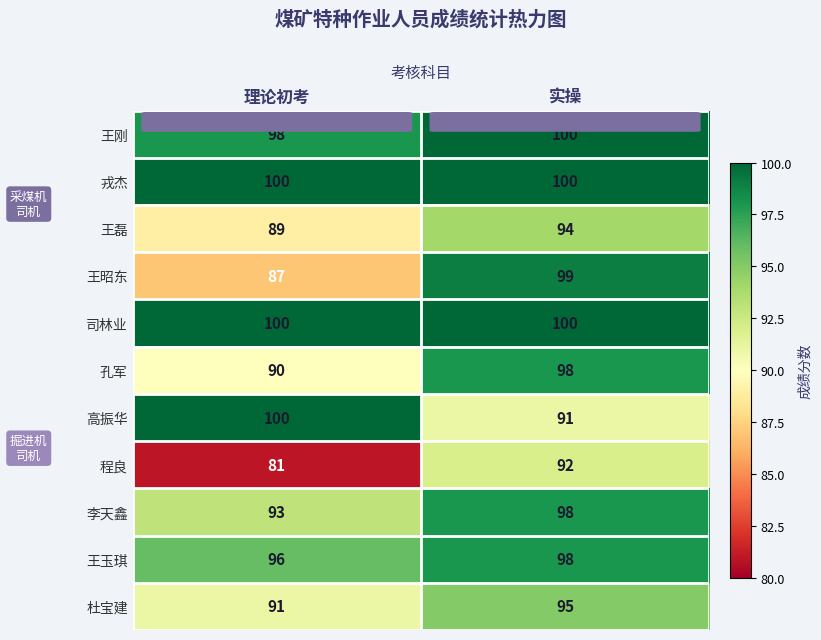

Which category has the lowest value across all series?

理论初考